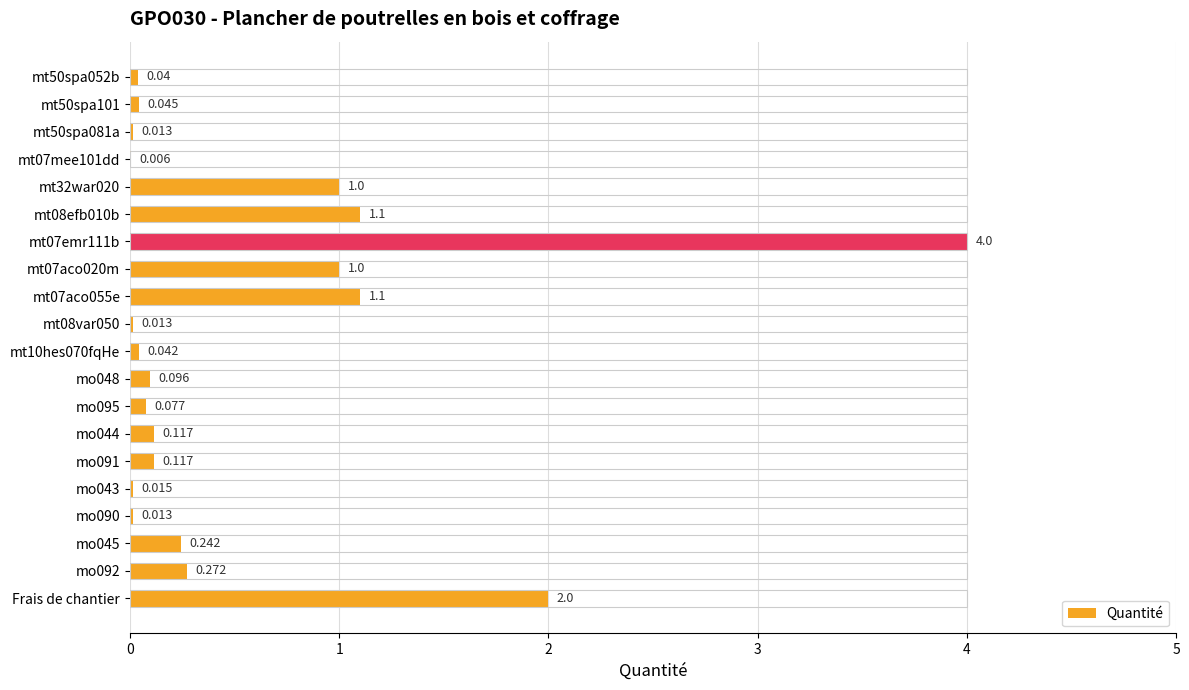

How many bars are there in total?

20